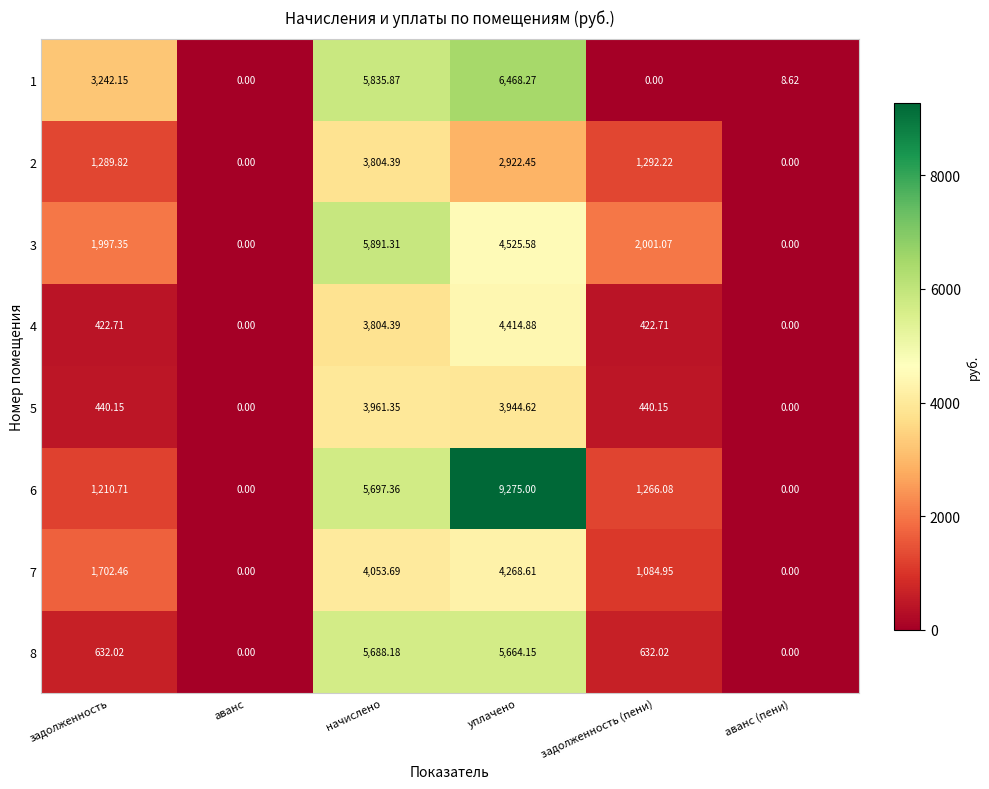

Is the value of 8 at начислено greater than the value of 5 at задолженность (пени)?

Yes